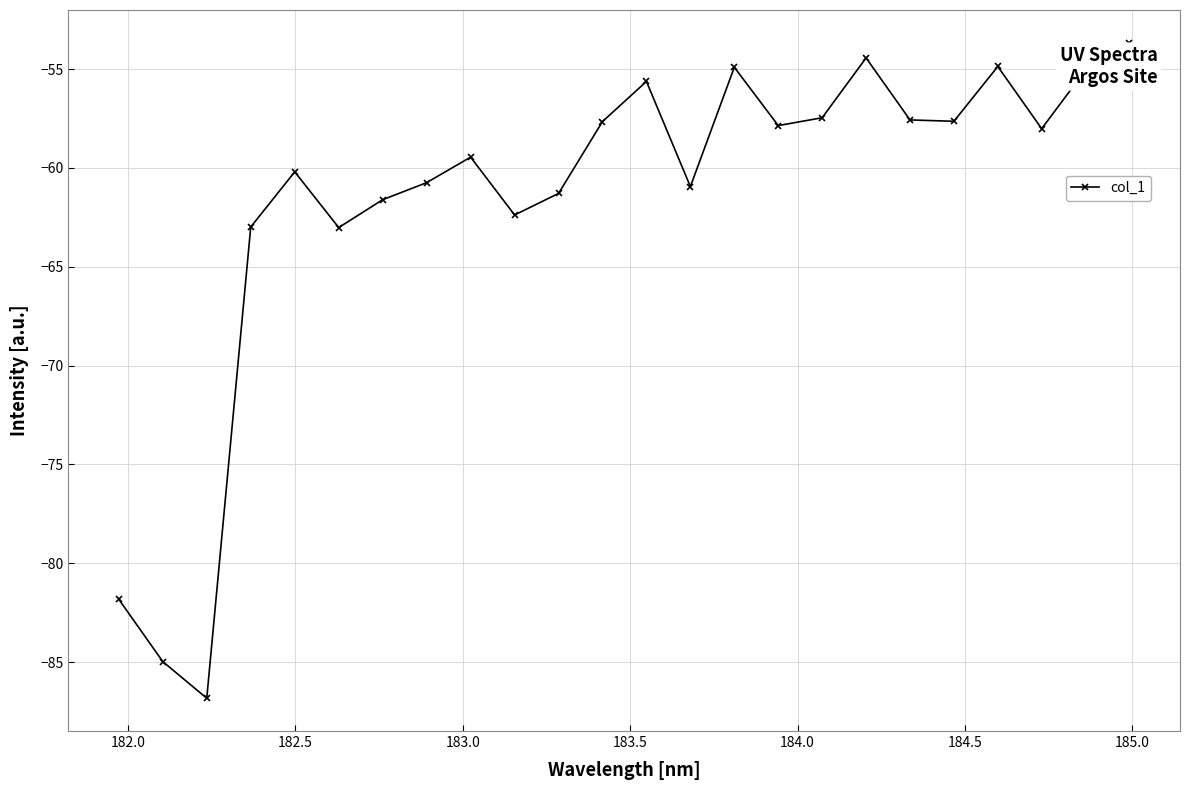

Is this an area chart (filled region under the line)?

No